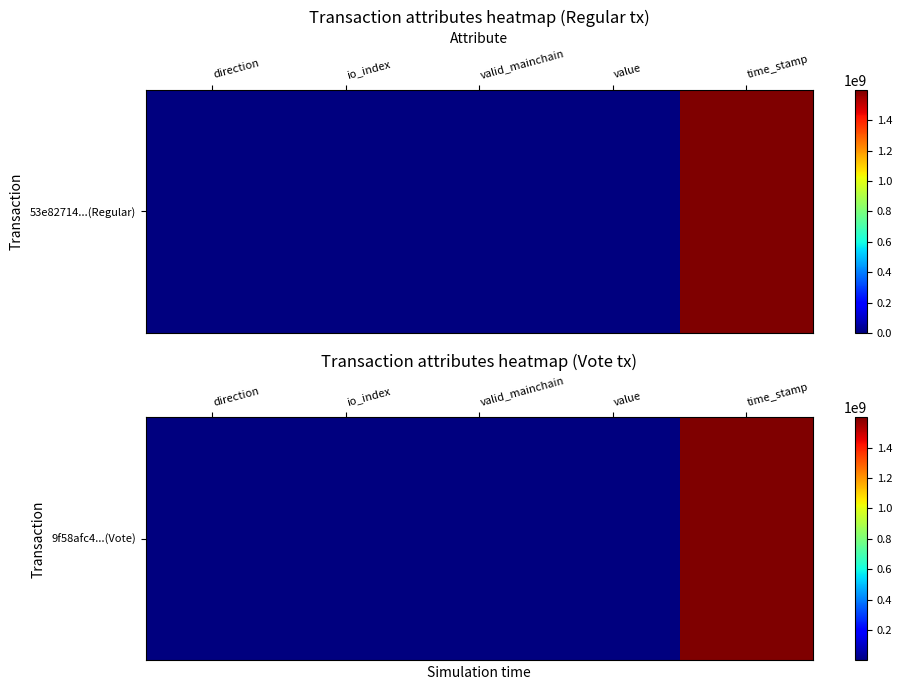

What is the average value?

319897139.7